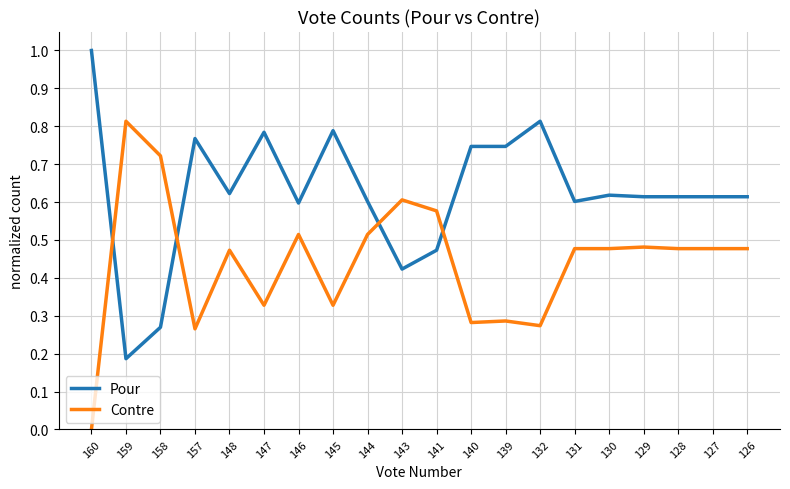

True or false: Contre has a value of 0.3 at 130.

False